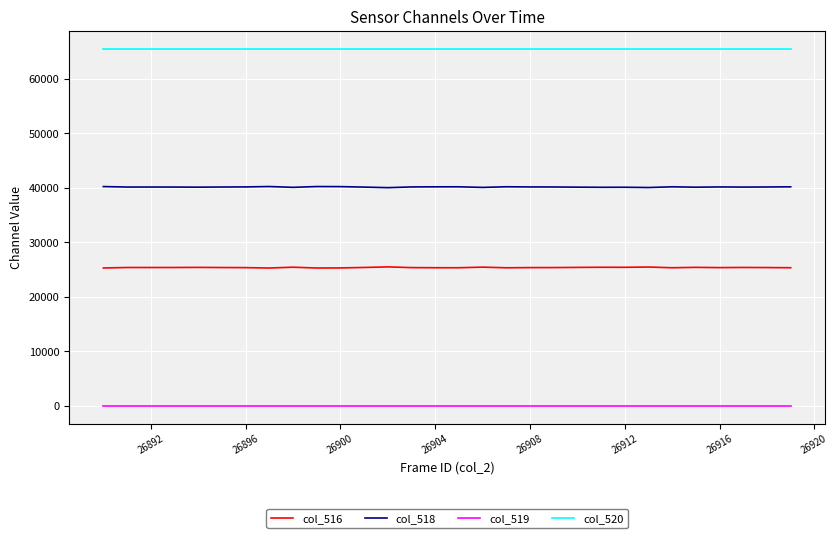

Rank the series by their maximum value, from highest to lowest.

col_520, col_518, col_516, col_519